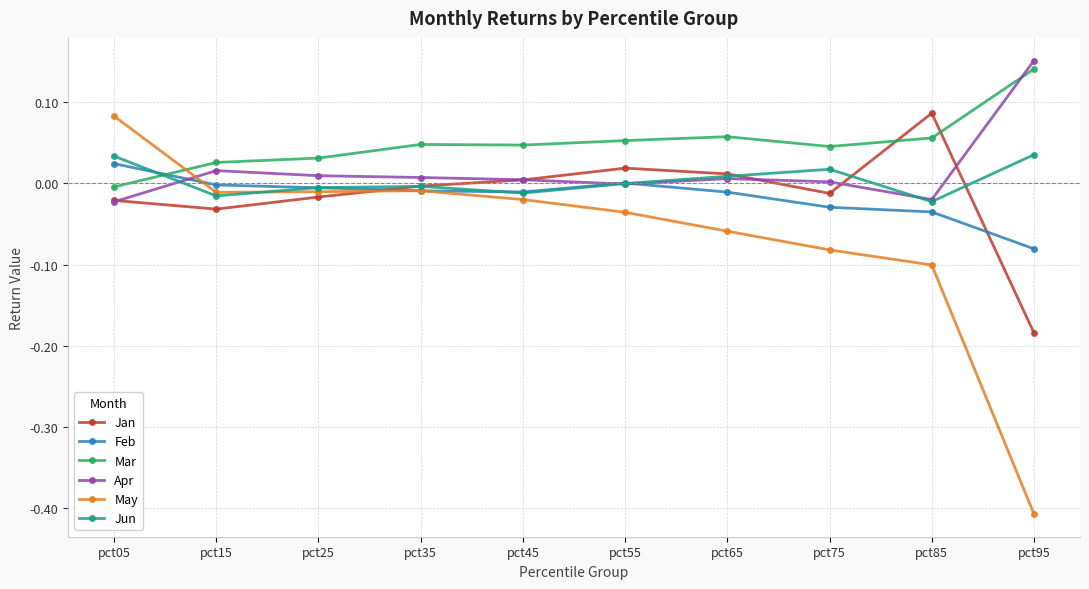

The Jun series shows 0.0 at pct95. True or false?

True